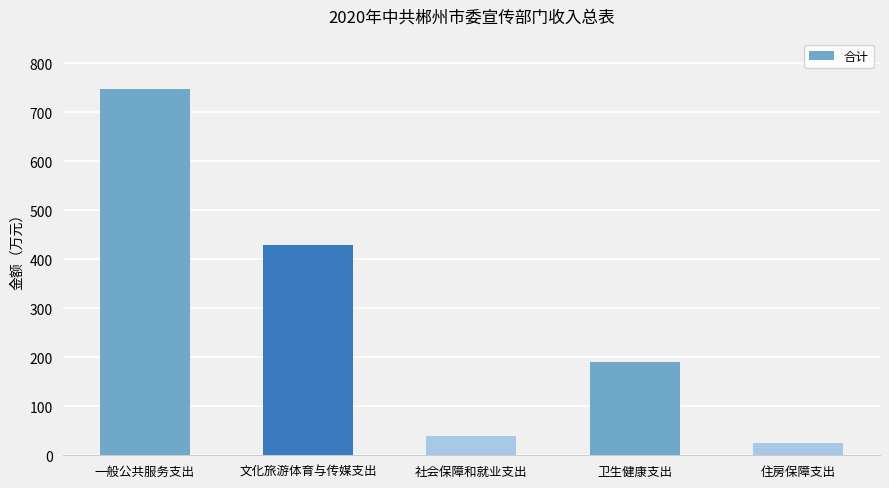

What is the greatest value displayed?

747.3